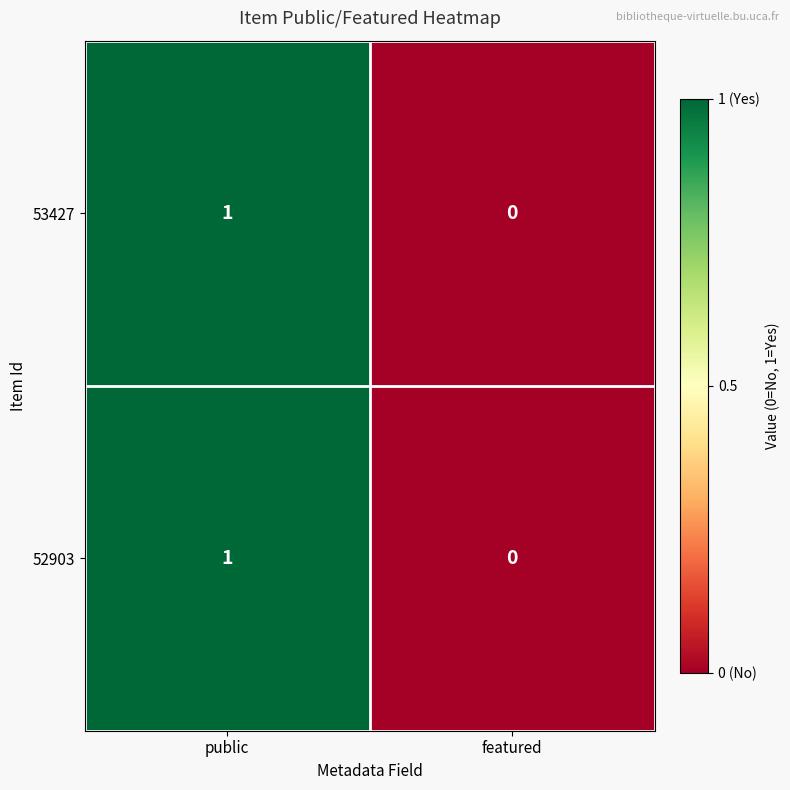

How many distinct data groups are displayed?

2